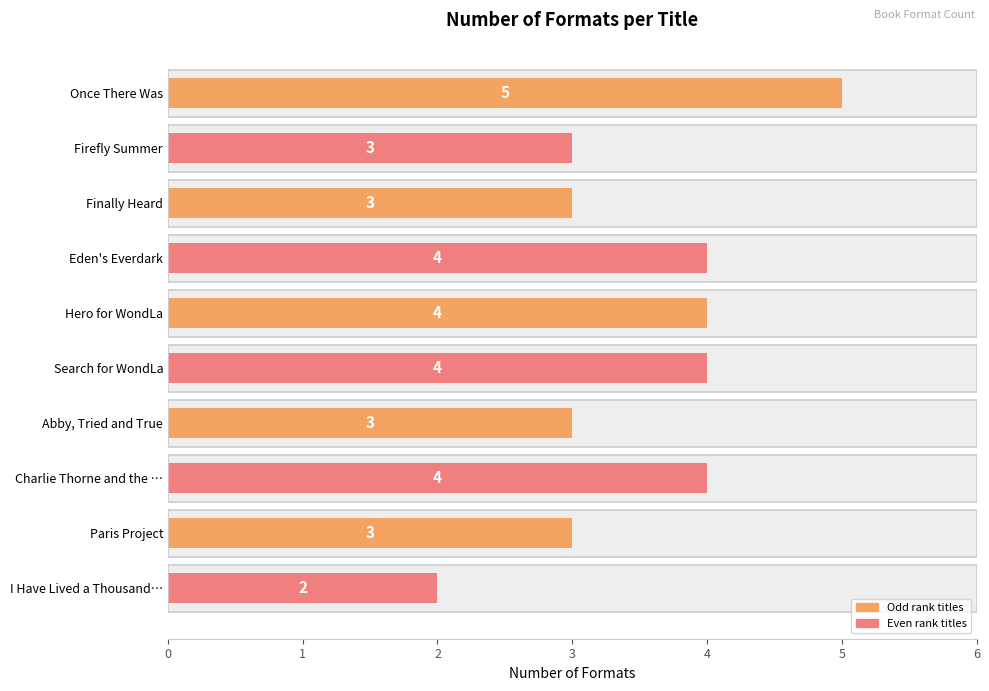

Is it true that the value at Eden's Everdark is 1?

False